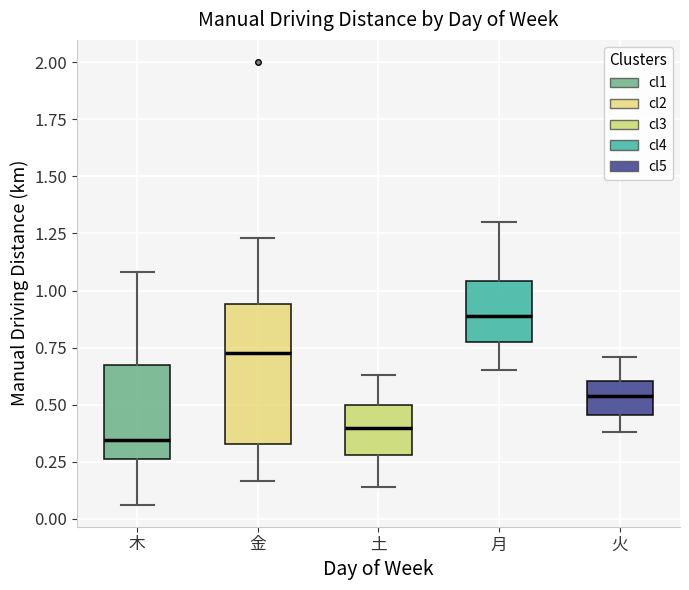

Which box is the tallest, from its lower edge to its upper edge?

金